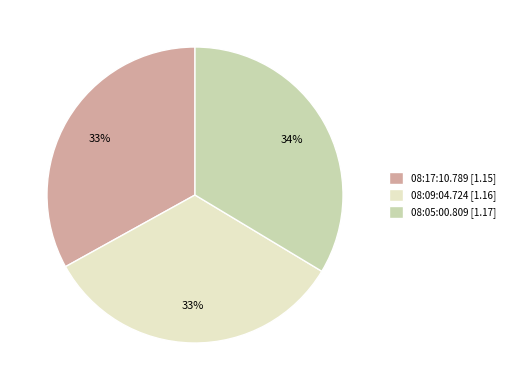

Is the sum of 08:09:04.724 [1.16] and 08:05:00.809 [1.17] greater than half?

Yes